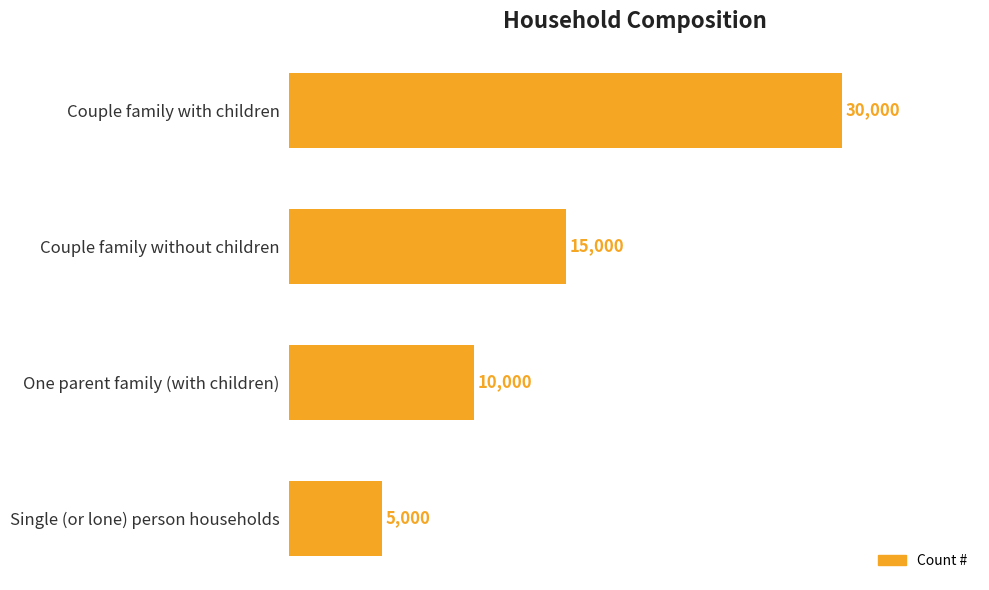

Reading bottom to top, extract all data points from this chart.

5000	10000	15000	30000